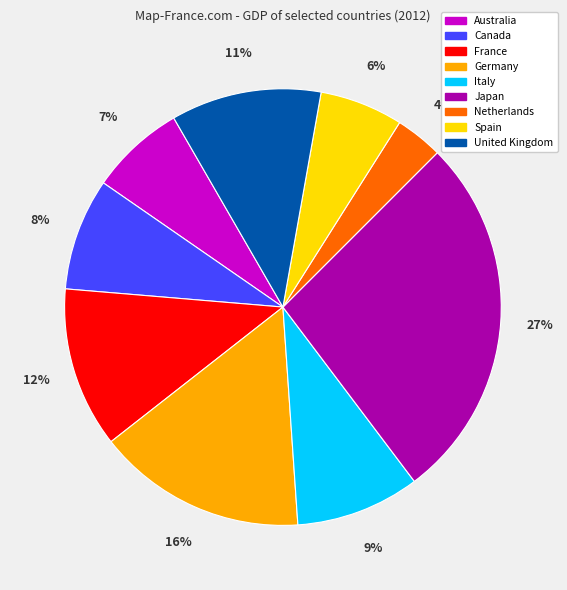

To the nearest percent, what is the average slice percentage?

11%